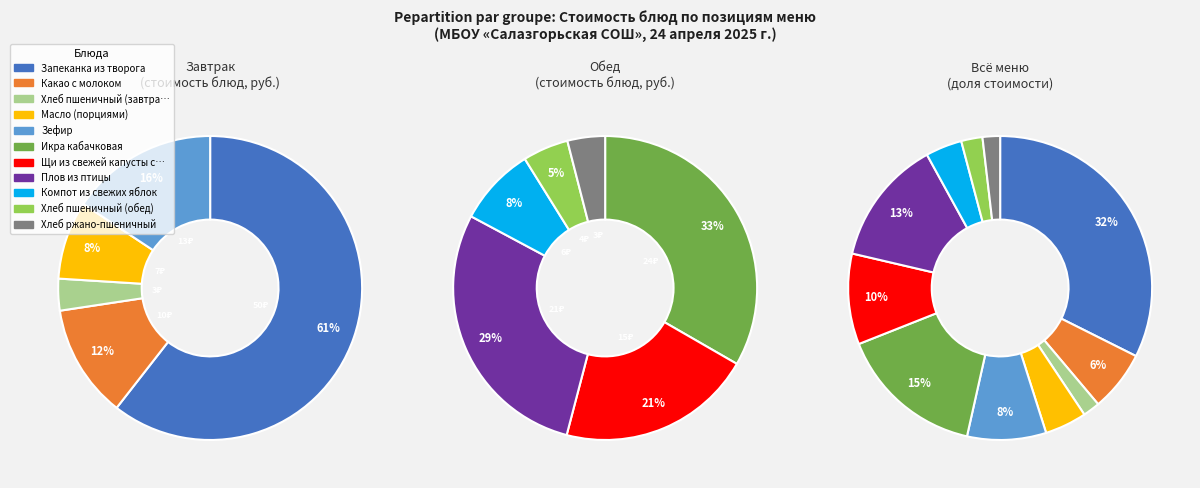

Does Масло (порциями) account for over 50% of the chart?

No